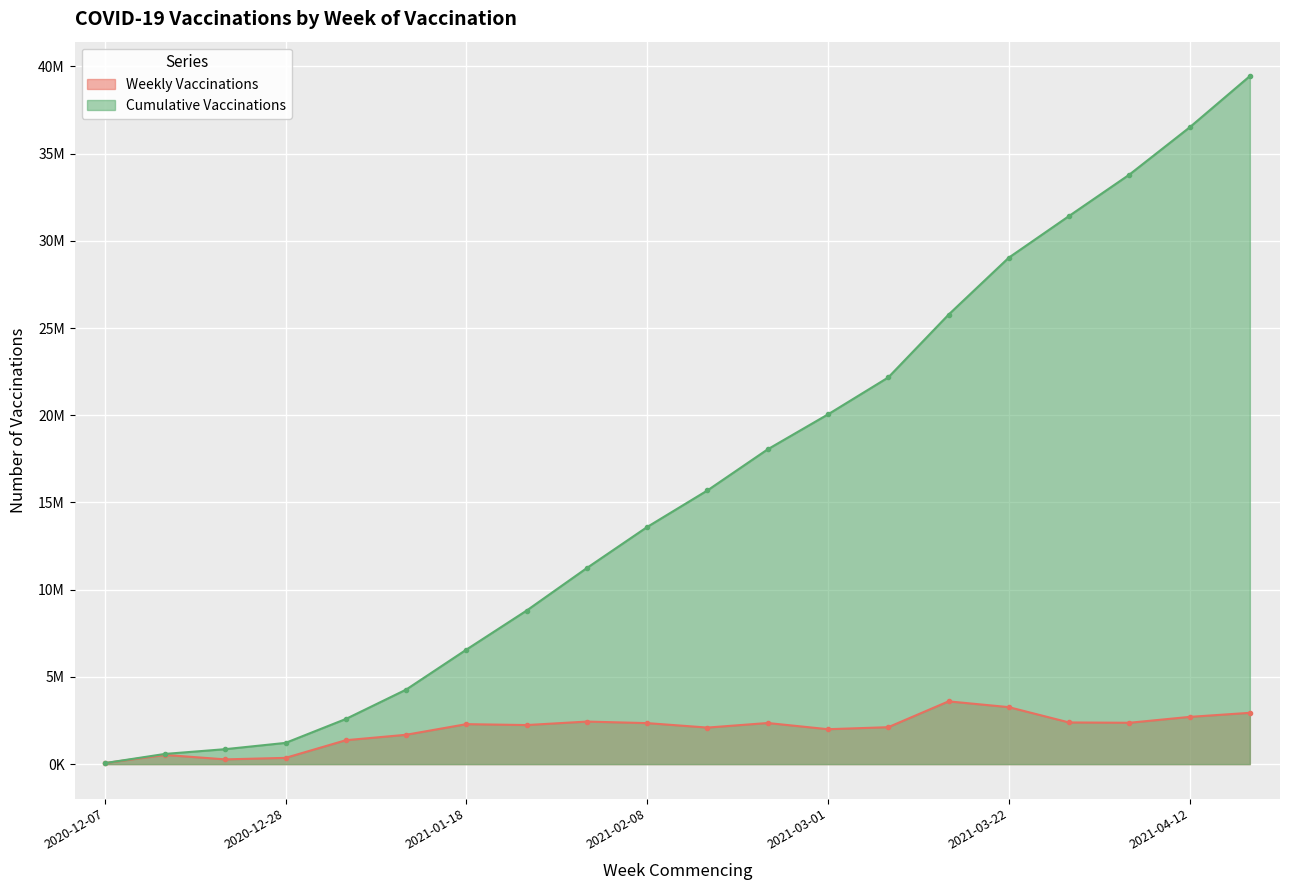

The value of Weekly Vaccinations at 2021-02-22 is 1568578. True or false?

False